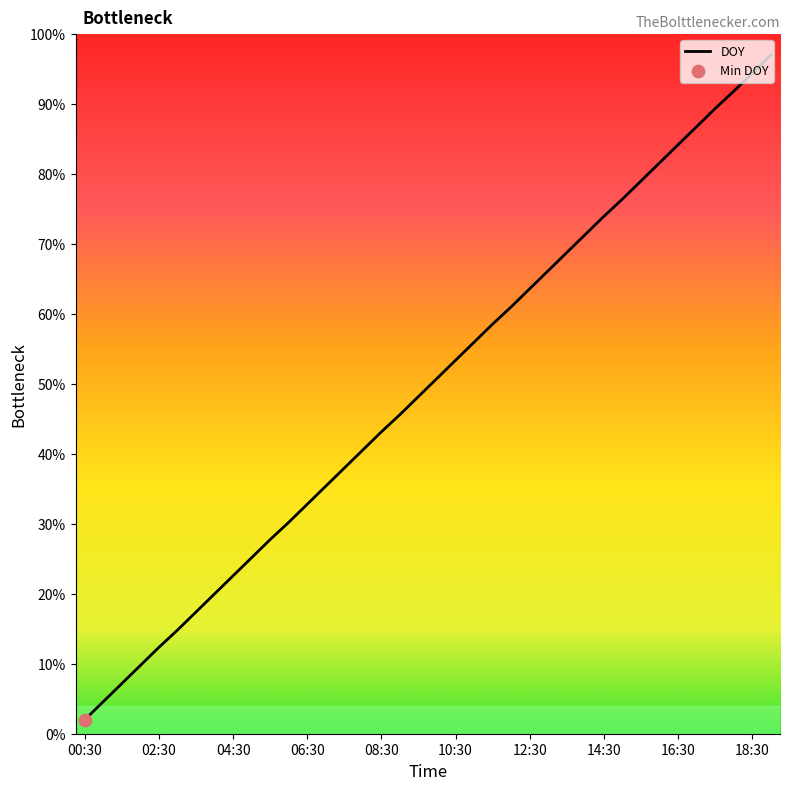

Between 02:00 and 08:00, which is larger?

08:00